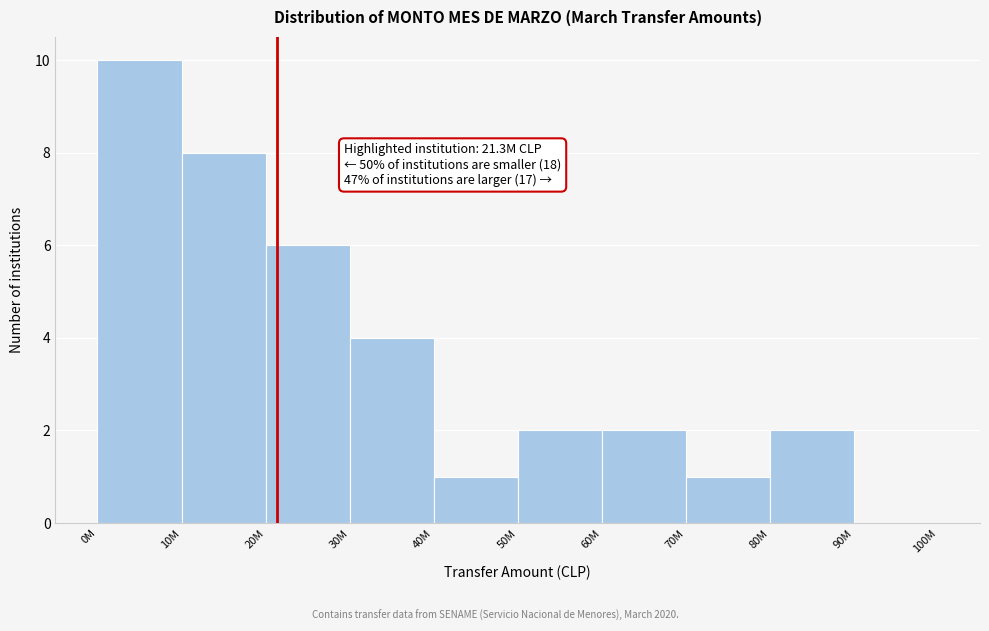

Reading right to left, what are all the values shown in this chart?

90M=0	80M=2	70M=1	60M=2	50M=2	40M=1	30M=4	20M=6	10M=8	0M=10